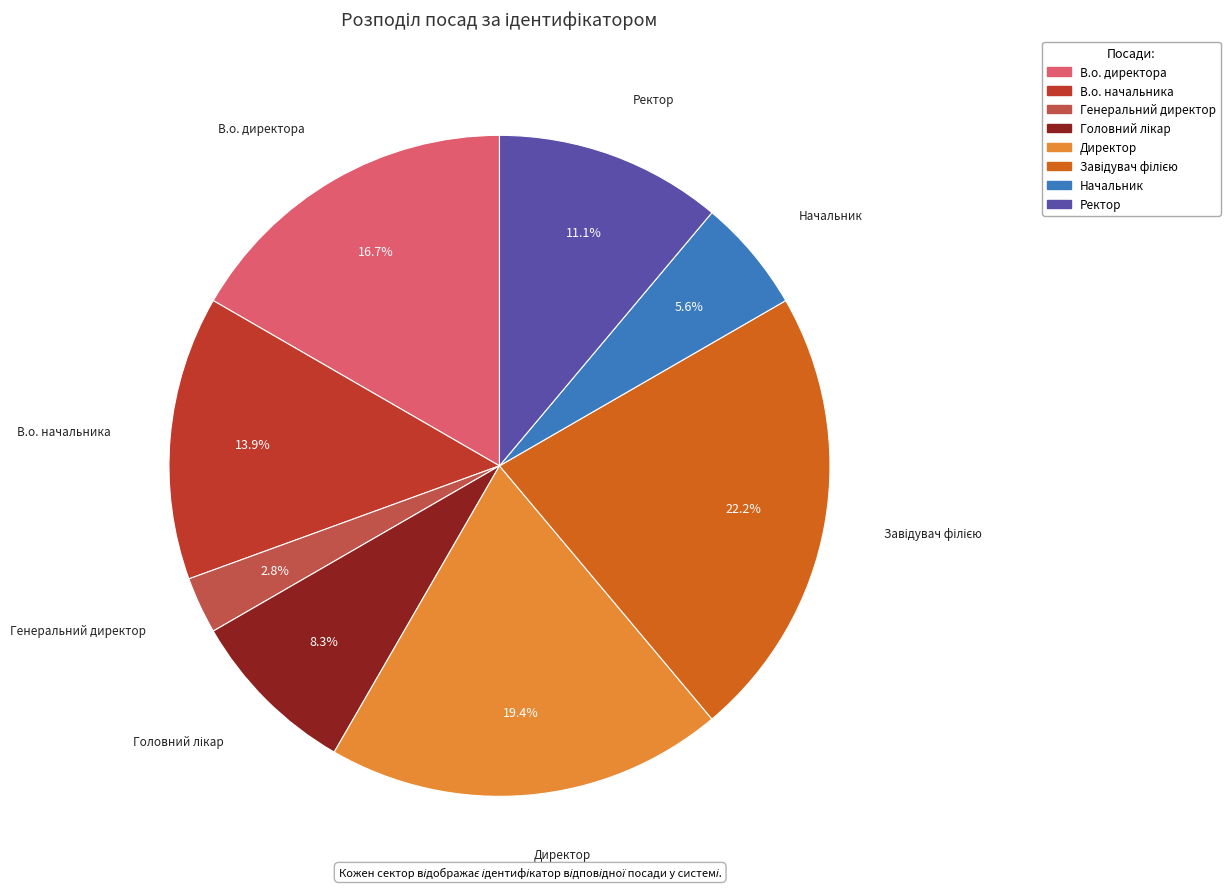

Combined, do Директор and Ректор account for over 50%?

No